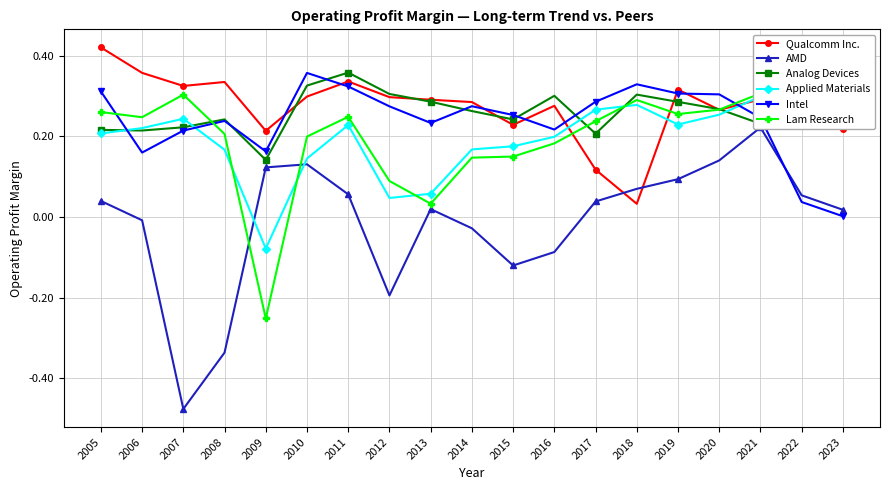

What is the difference between the maximum and minimum values in the Applied Materials series?

0.4